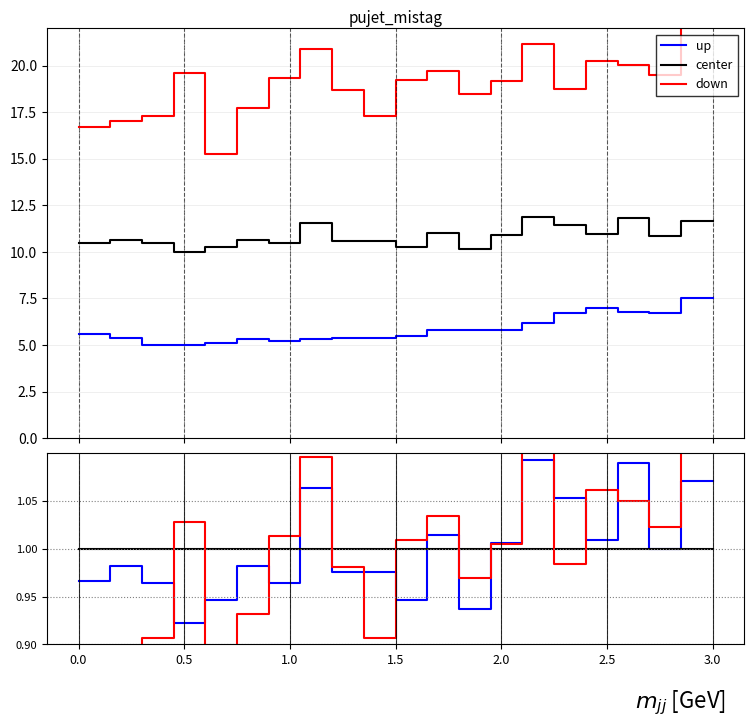

What is the average value of the up series?

1.0